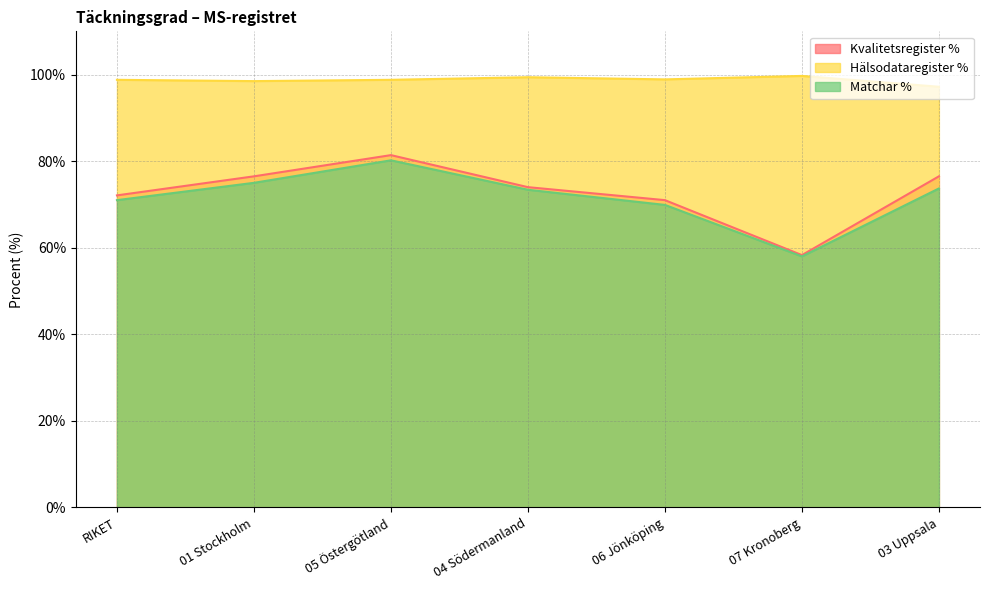

What is the approximate value of Kvalitetsregister % at 06 Jönköping?

71.0